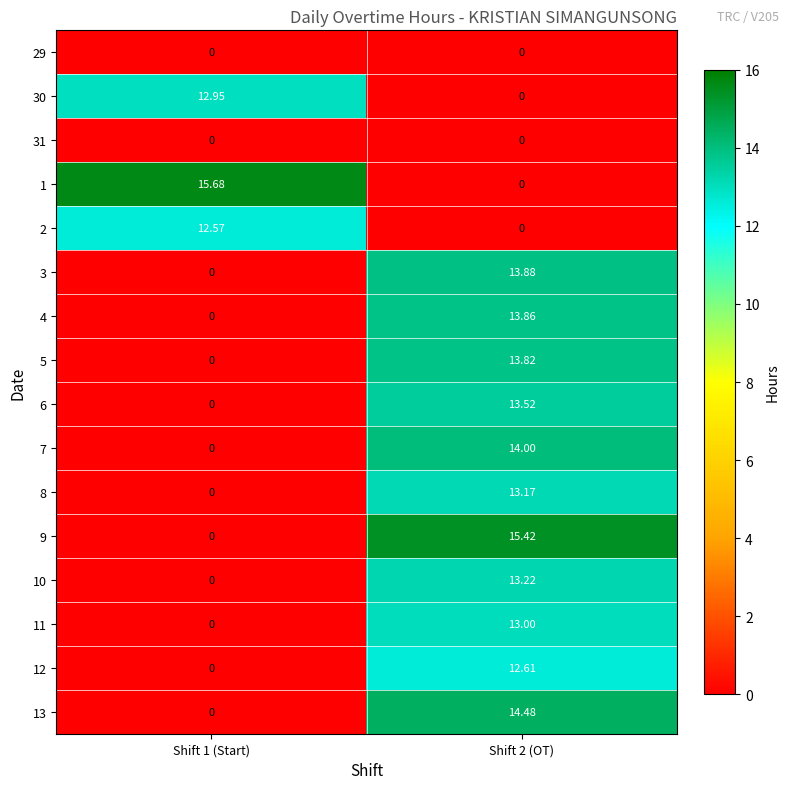

Is the value of 10 at Shift 1 (Start) greater than the value of 2 at Shift 1 (Start)?

No